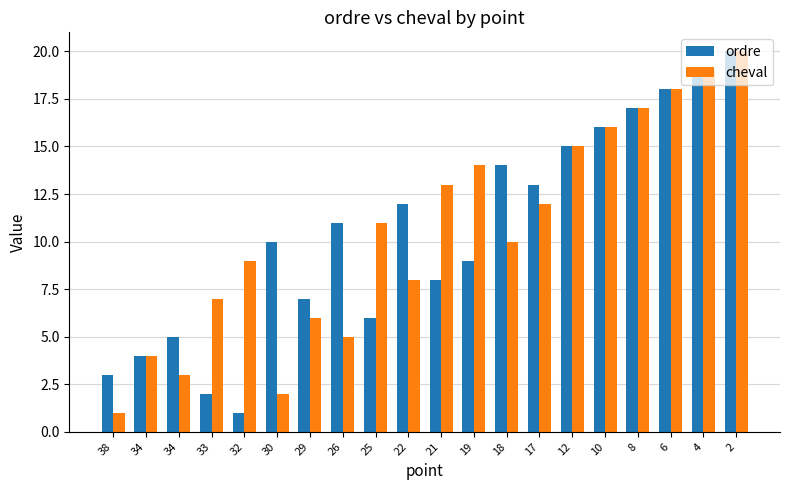

At which label is ordre closest to 10?

30